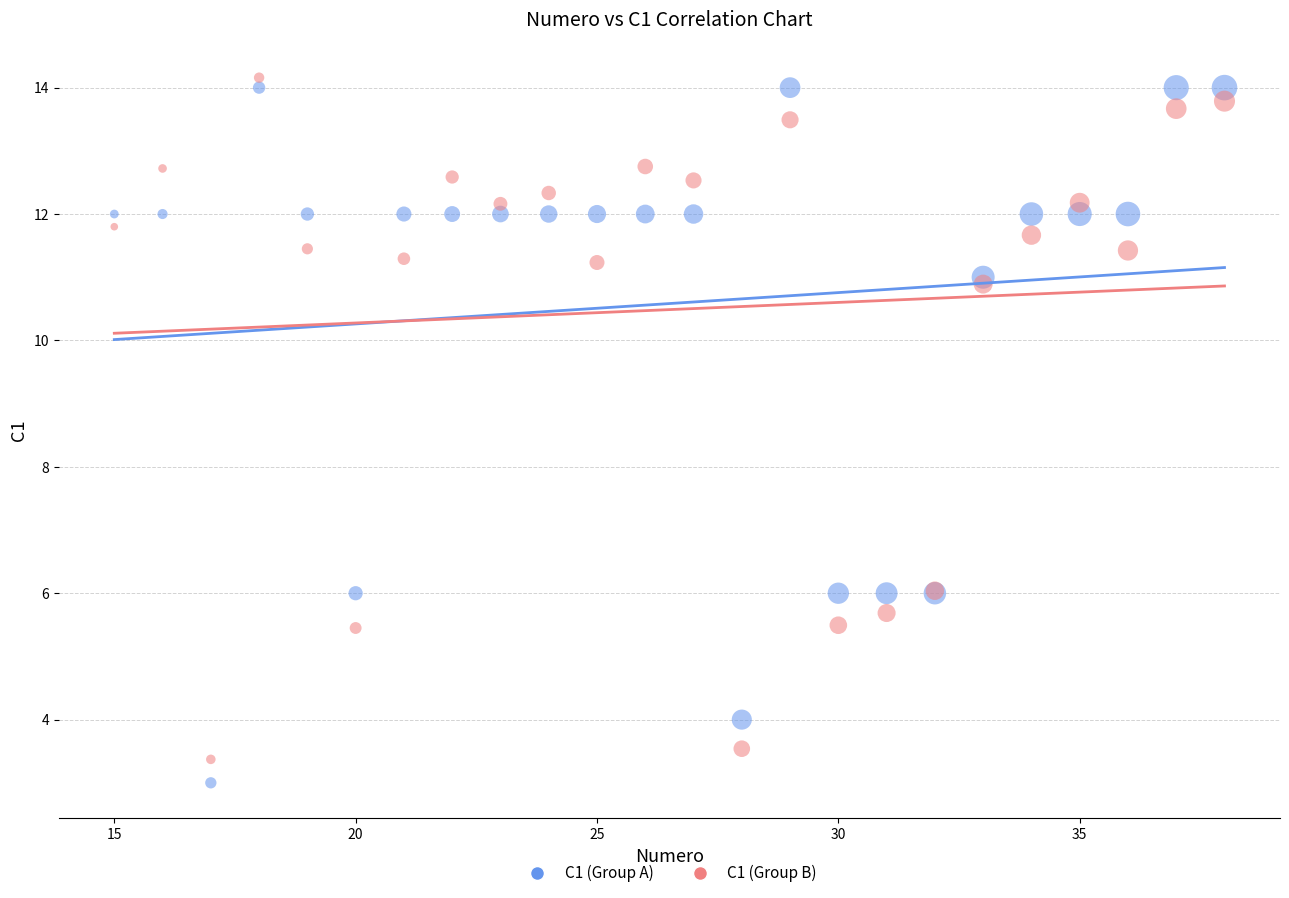

Which series has the widest spread of Y values?

C1 (Group A)